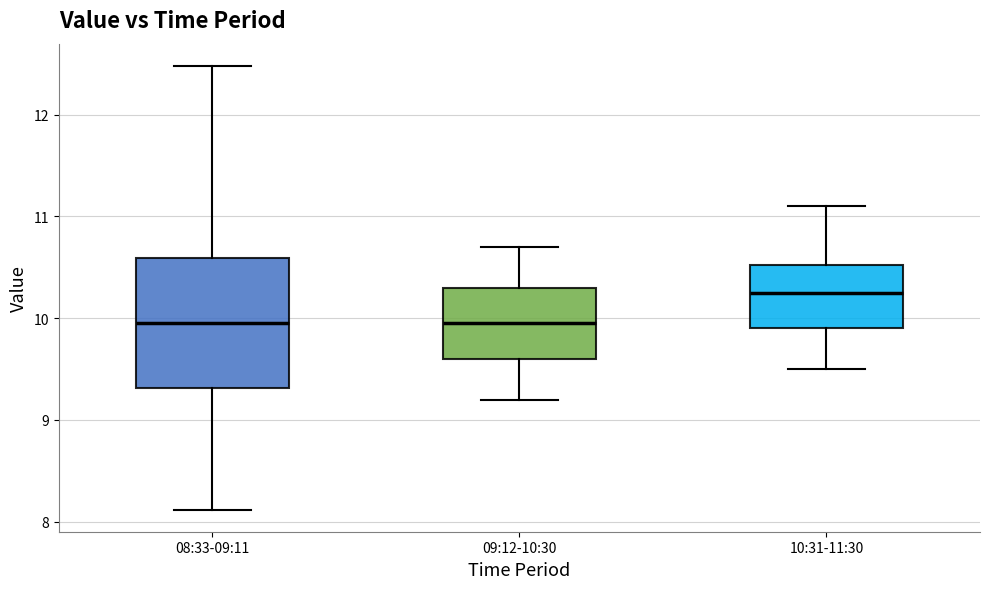

Which box has the highest median line?

10:31-11:30